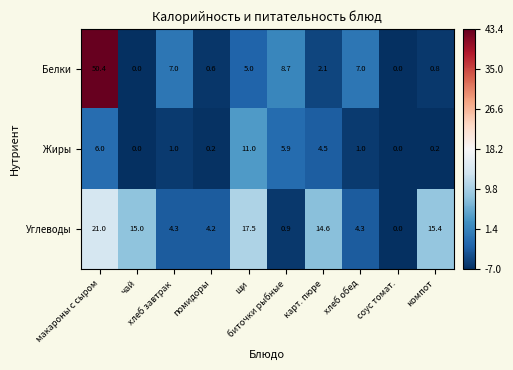

Which series has the largest total across all categories?

Углеводы